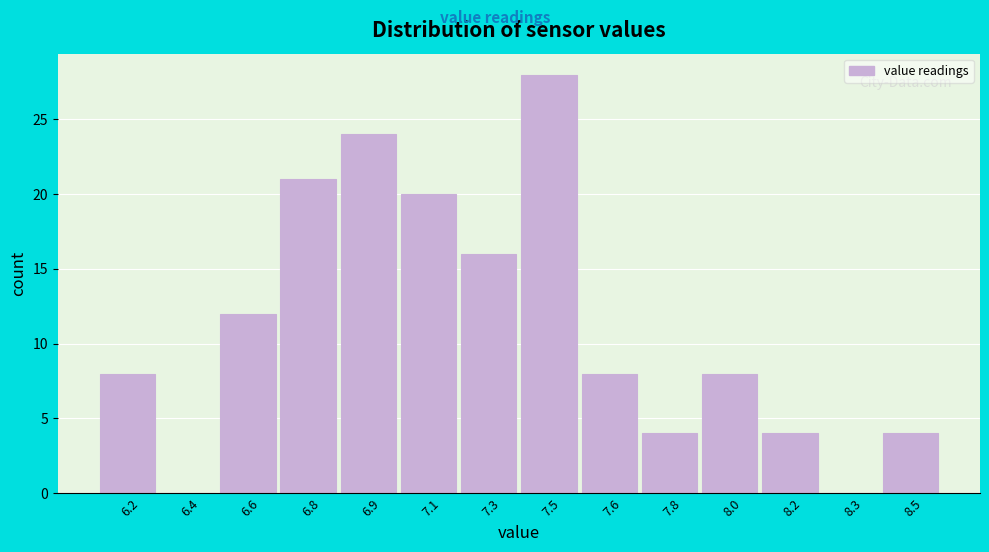

Reading left to right, what are all the values shown in this chart?

6.2=8	6.4=0	6.6=12	6.8=21	6.9=24	7.1=20	7.3=16	7.5=28	7.6=8	7.8=4	8.0=8	8.2=4	8.3=0	8.5=4